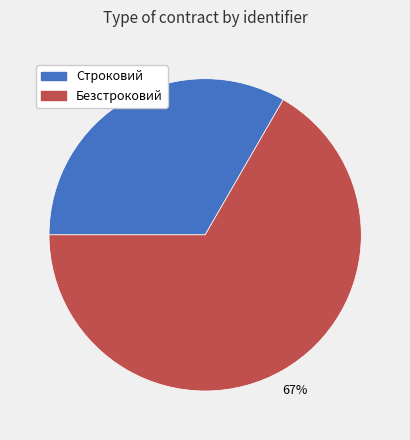

Is Безстроковий the majority of the pie?

Yes